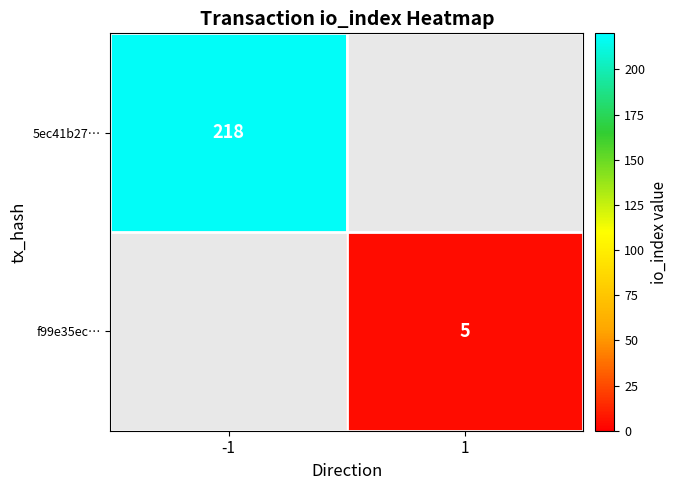

Which category has the highest value across all series?

-1